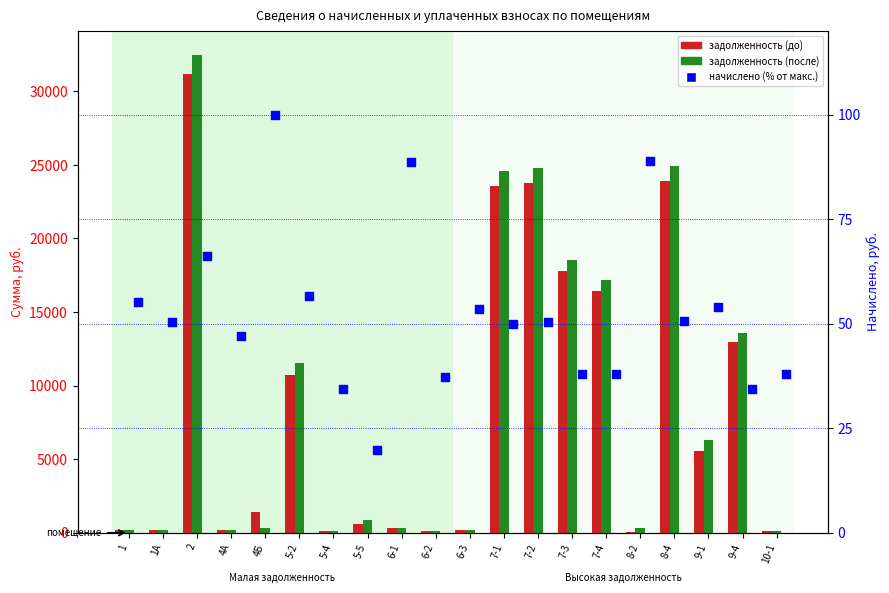

Is the value of задолженность (после) at 9-4 greater than the value of начислено (% от макс.) at 9-4?

Yes